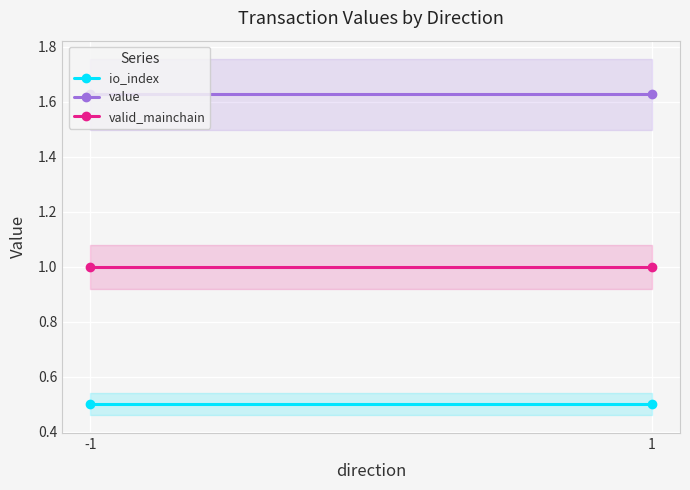

List the series in order of their peak value, lowest first.

io_index, valid_mainchain, value